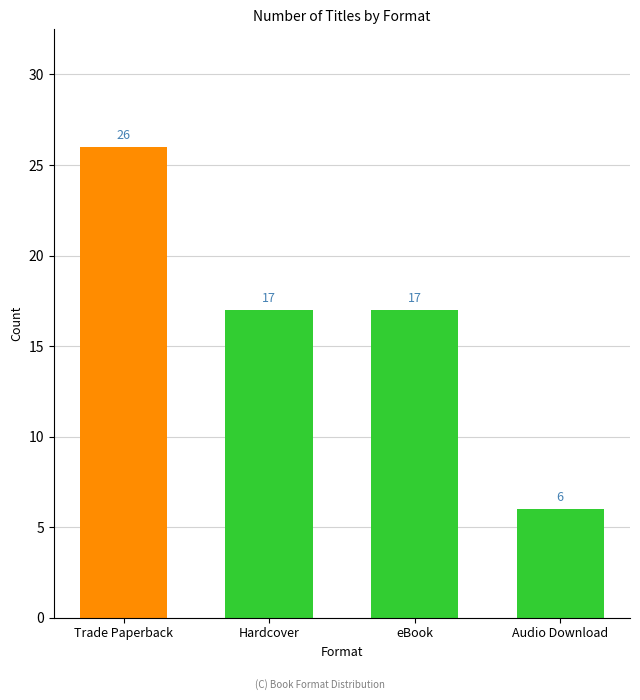

Is it true that the value at eBook is 17?

True